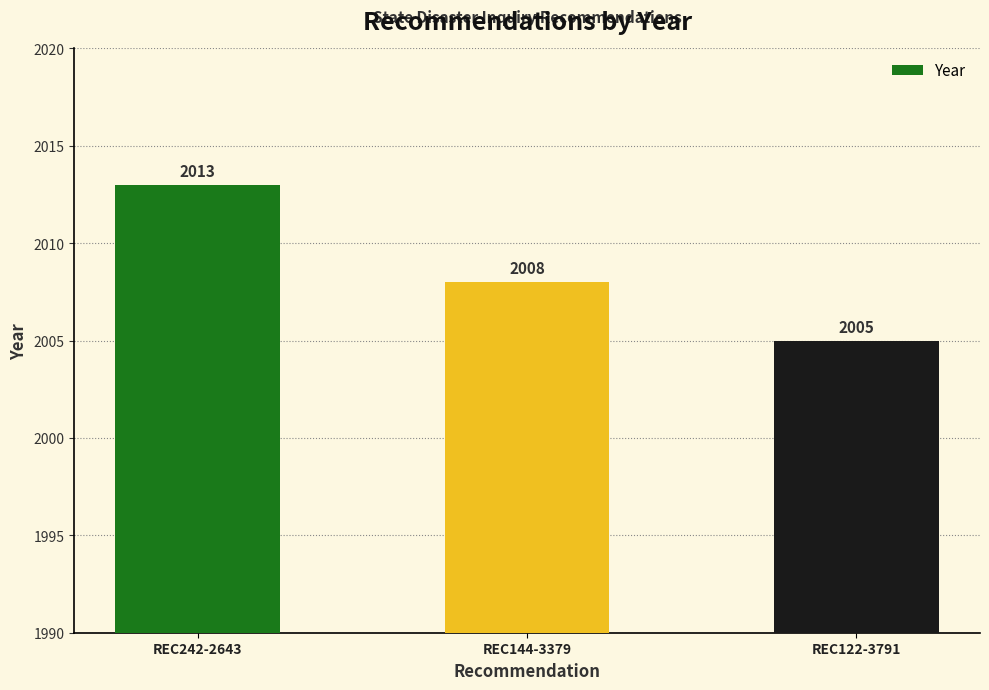

True or false: the data shows 485 at REC144-3379.

False